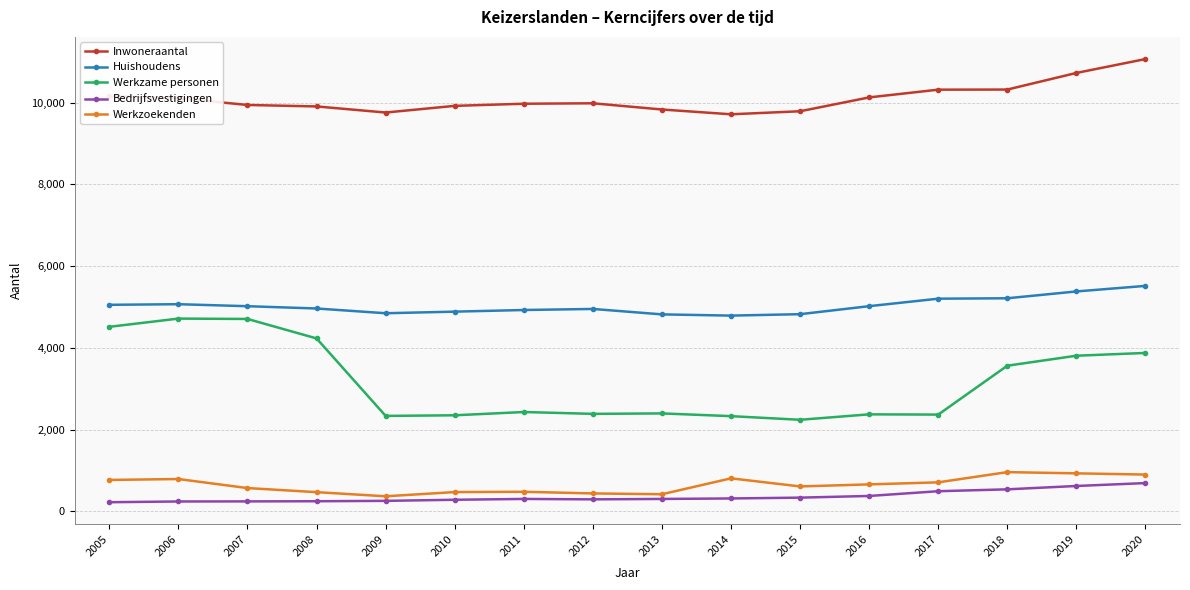

In Werkzoekenden, how many points are higher than both neighbors (excluding endpoints)?

4